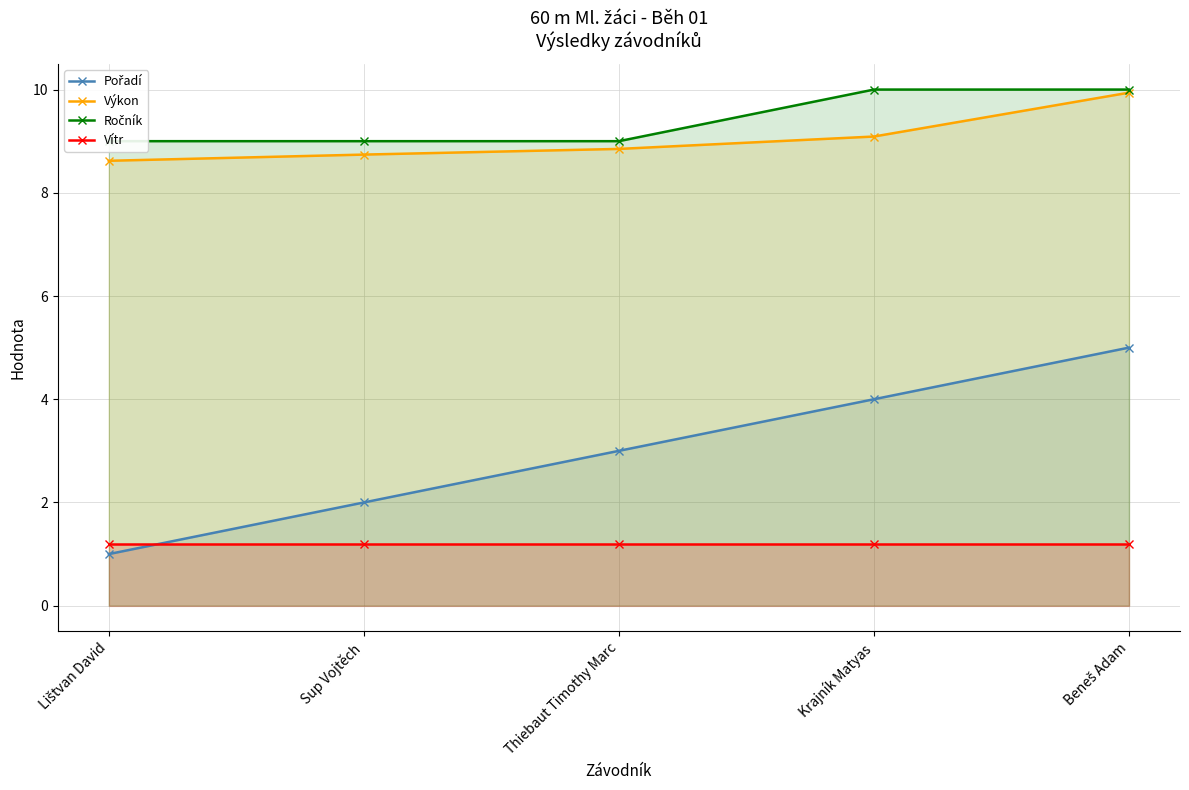

How many intersections are there between Pořadí and Vítr?

1